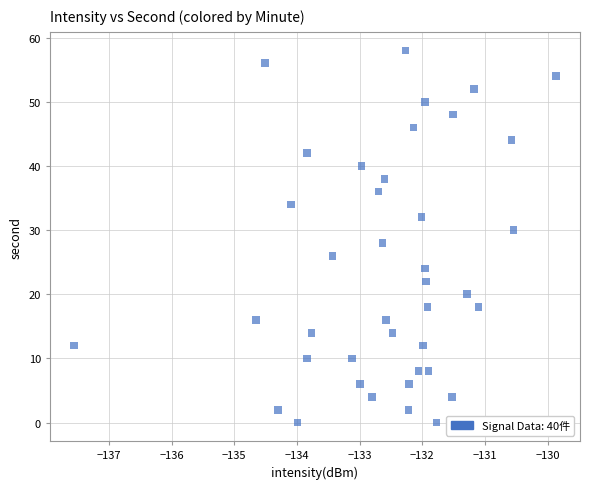

What is the range of Y values (max minus min)?

58